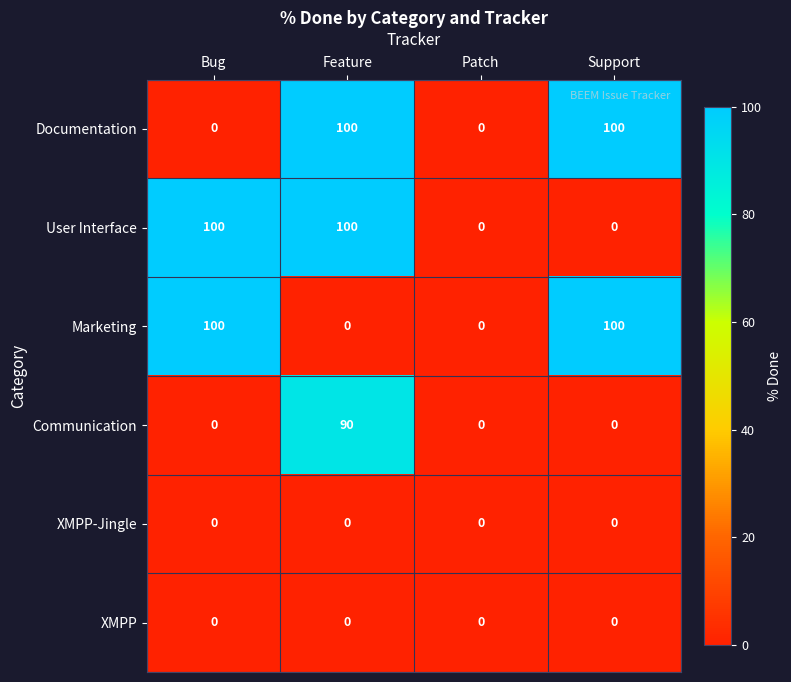

What is the difference between the maximum and second lowest values in the Marketing series?

100